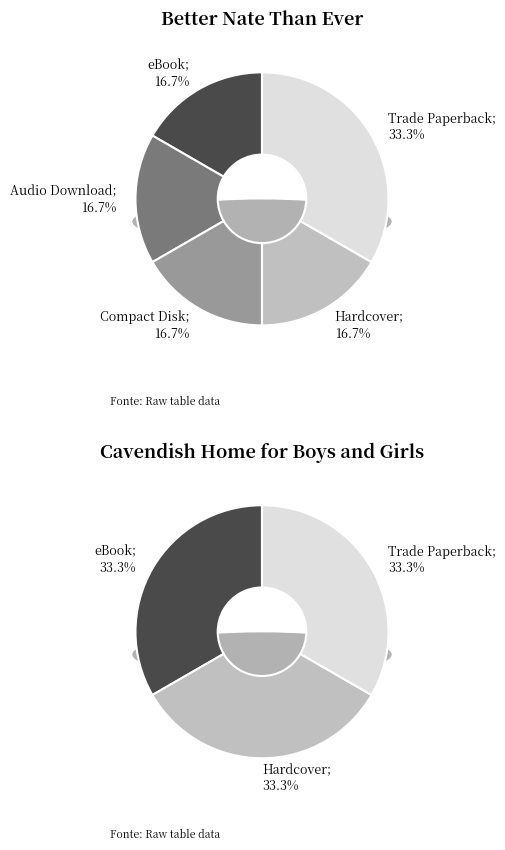

Which slice is the smallest?

Audio Download